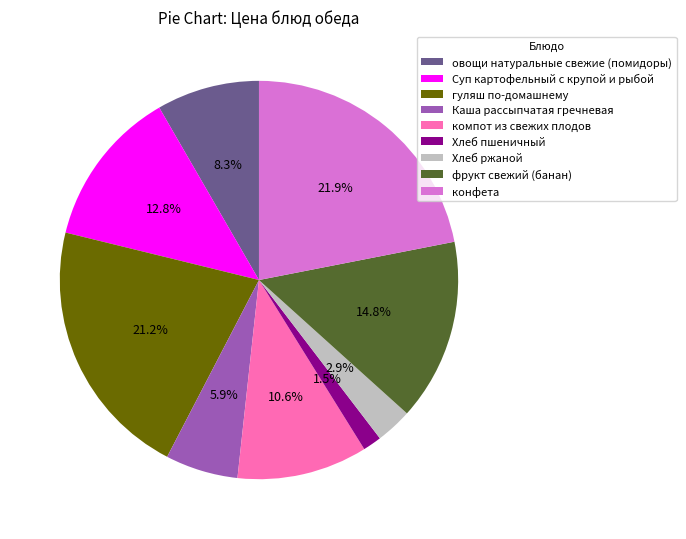

True or false: овощи натуральные свежие (помидоры) accounts for 8% of the total.

True